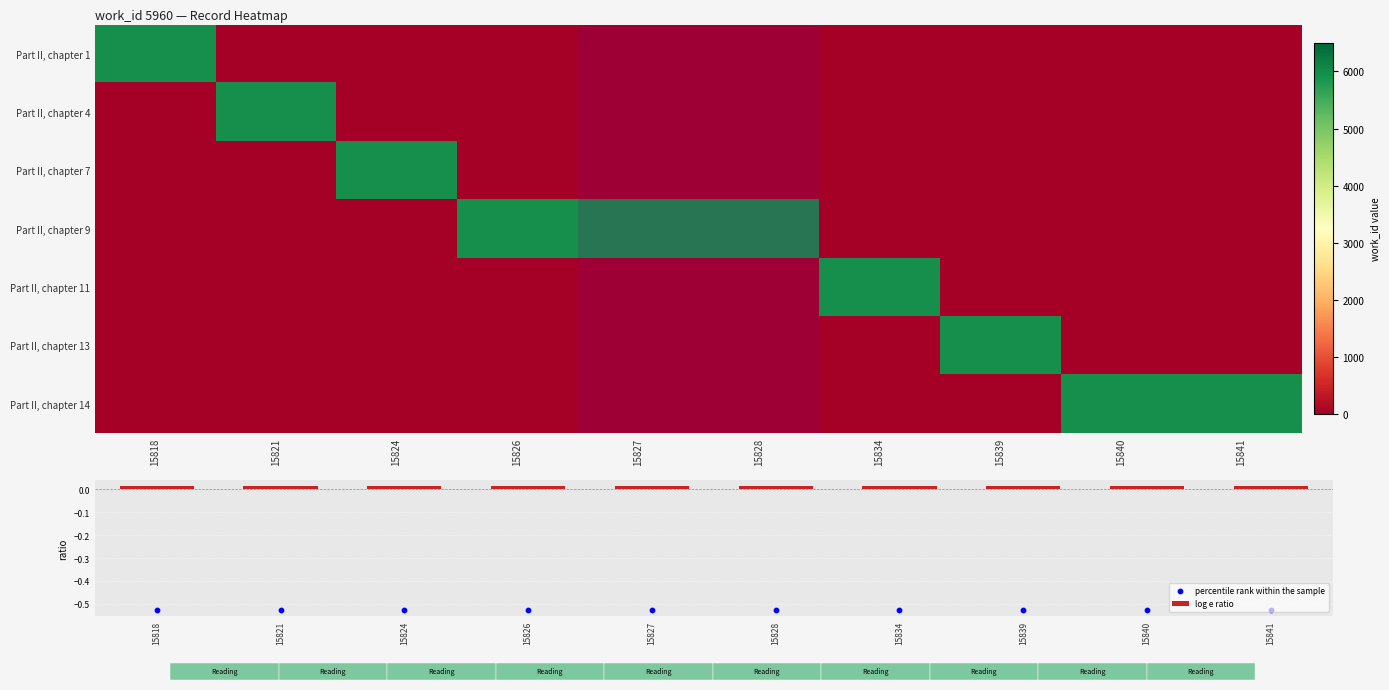

At which label does percentile rank within the sample reach its minimum?

15818